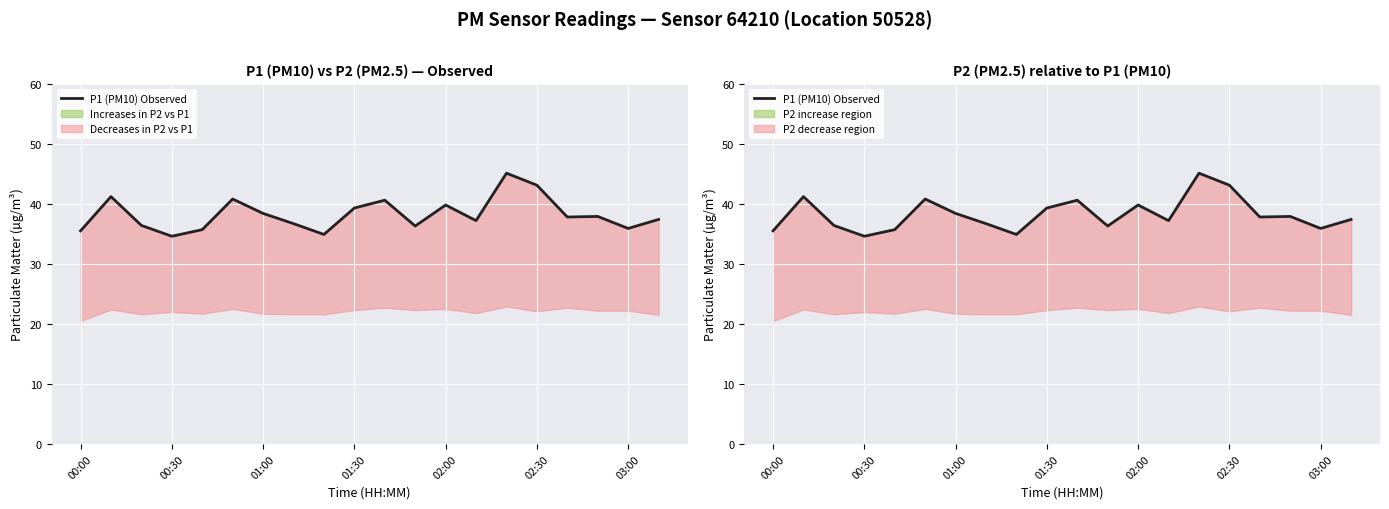

What is the sum of the values at 02:30 and 01:00?

81.5